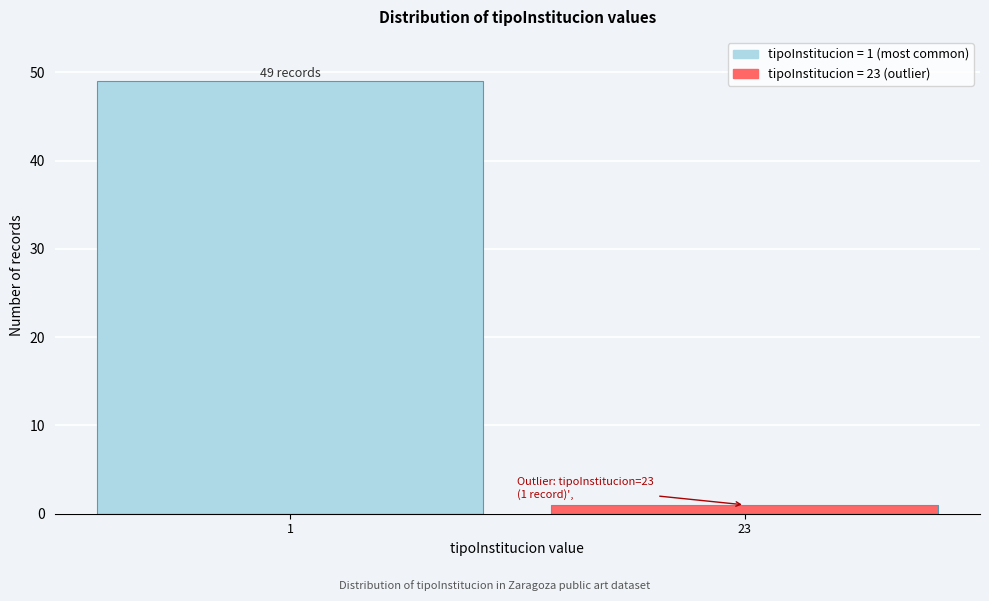

Reading left to right, what are all the values shown in this chart?

49	1